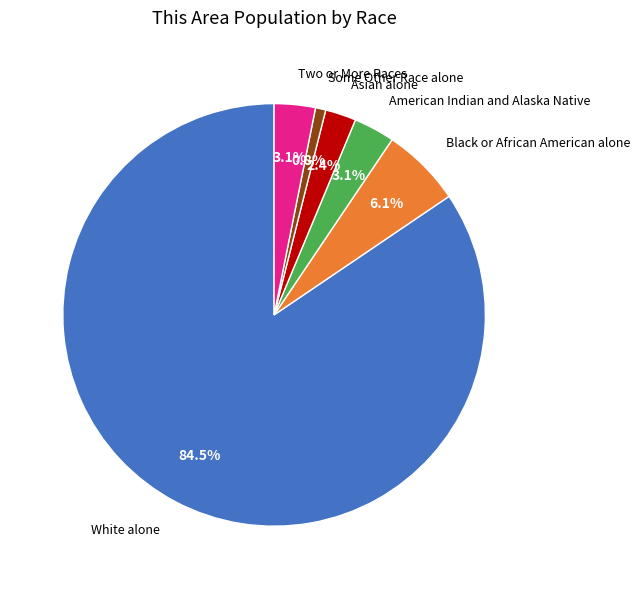

What is the majority slice?

White alone